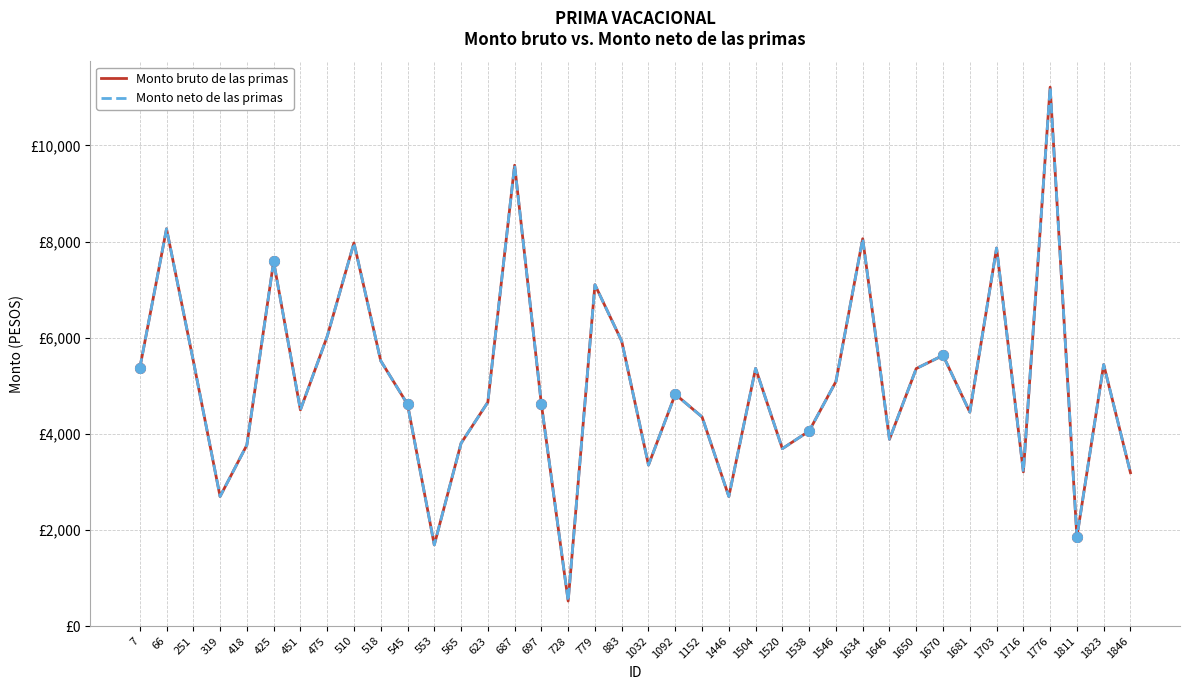

Reading left to right, extract all data points from this chart.

Monto bruto de las primas: 5360.8	8266.0	5519.2	2695.9	3766.0	7585.1	4497.7	6025.6	7971.2	5519.2	4614.7	1689.2	3803.2	4657.7	9588.0	4614.7	520.5	7101.3	5927.4	3350.0	4822.8	4351.6	2695.9	5360.8	3691.0	4057.9	5087.1	8058.9	3885.3	5358.0	5632.0	4451.2	7865.4	3207.7	11212.3	1854.2	5440.2	3190.5
Monto neto de las primas: 5360.8	8266.0	5519.2	2695.9	3766.0	7585.1	4497.7	6025.6	7971.2	5519.2	4614.7	1689.2	3803.2	4657.7	9588.0	4614.7	520.5	7101.3	5927.4	3350.0	4822.8	4351.6	2695.9	5360.8	3691.0	4057.9	5087.1	8058.9	3885.3	5358.0	5632.0	4451.2	7865.4	3207.7	11212.3	1854.2	5440.2	3190.5